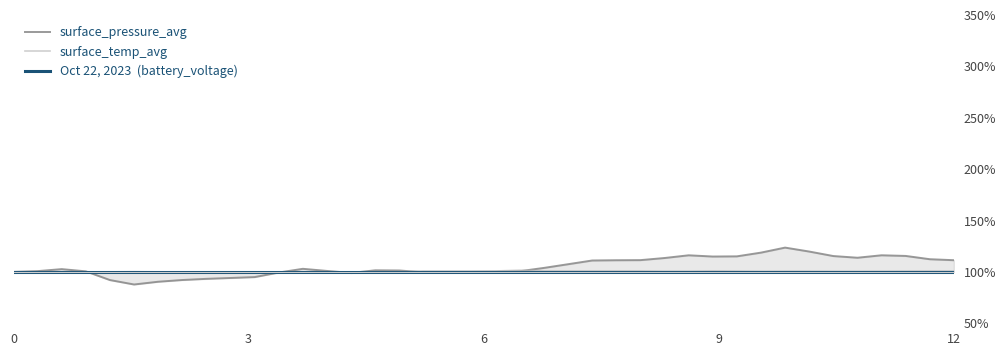

True or false: surface_temp_avg and Oct 22, 2023  (battery_voltage) cross at least once.

False